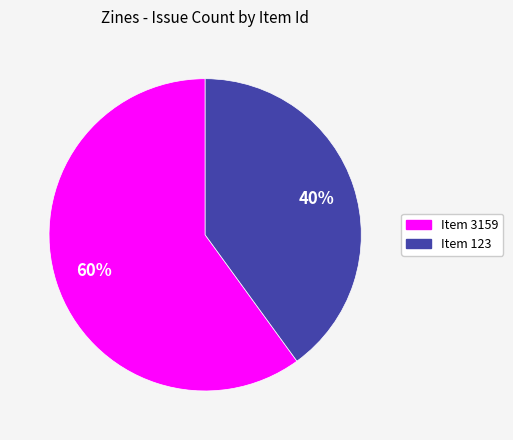

Does any single category account for the majority?

Yes